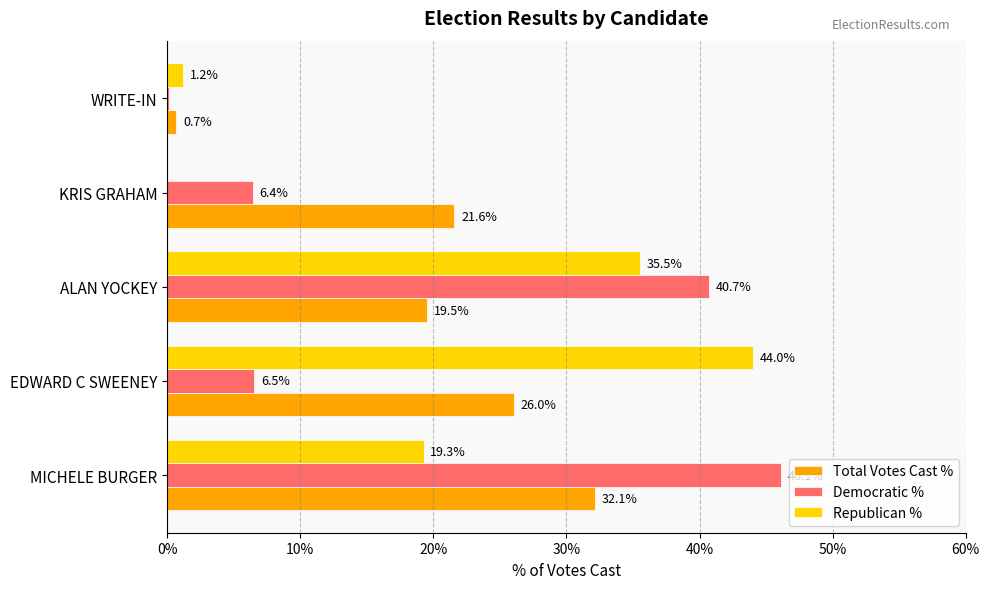

What is the highest value of the Total Votes Cast % series?

32.1